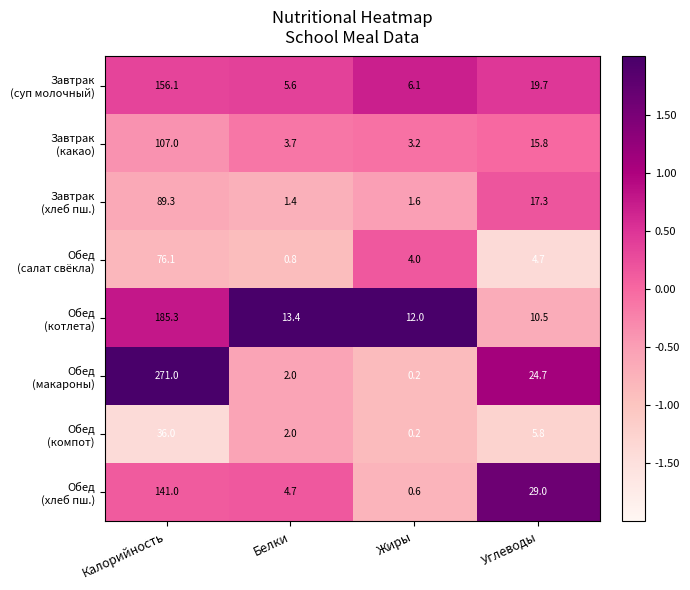

Which category has the highest value across all series?

Калорийность